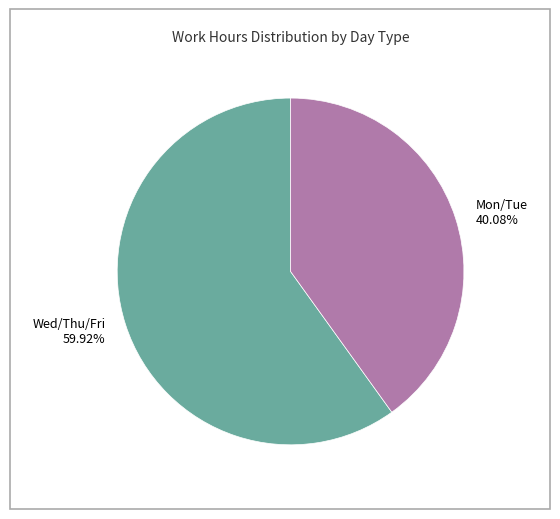

Is the sum of Wed/Thu/Fri 59.92% and Mon/Tue 40.08% greater than half?

Yes